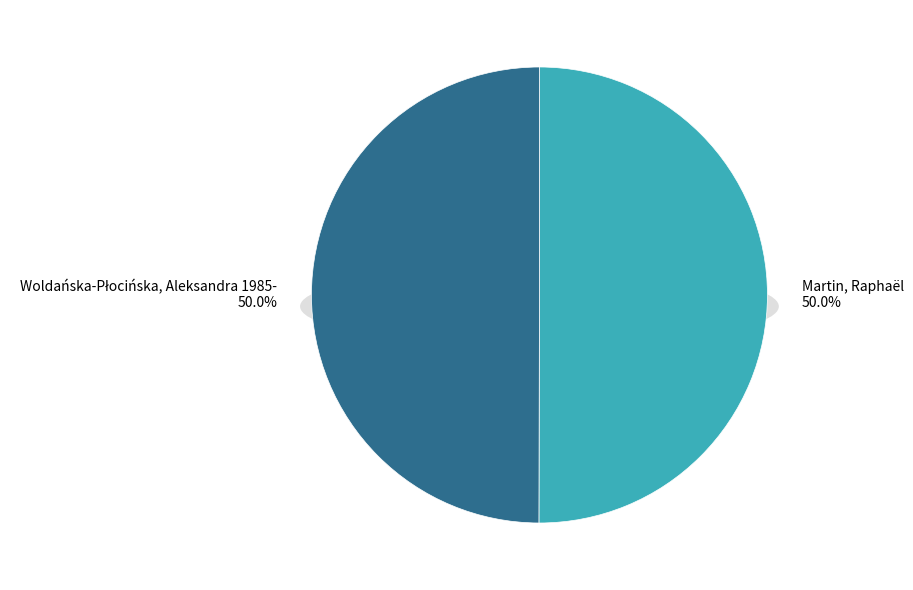

To the nearest percent, what percentage of the pie is Woldańska-Płocińska, Aleksandra 1985-?

50%